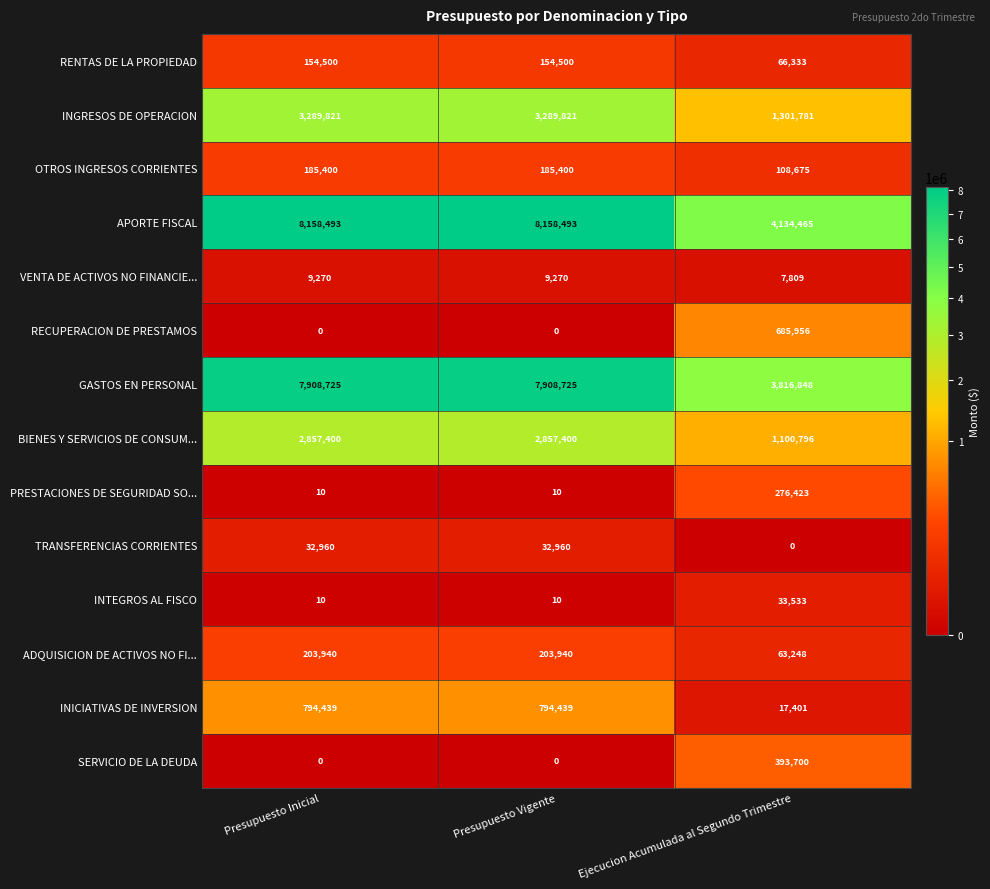

What is the highest value of the RECUPERACION DE PRESTAMOS series?

685956